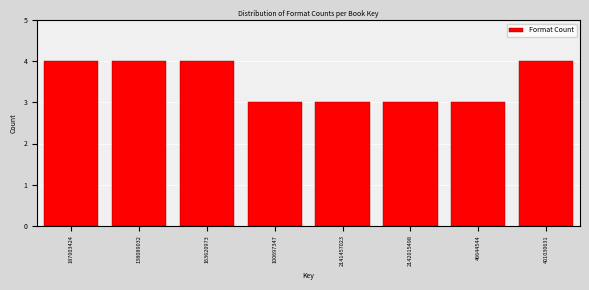

Reading right to left, extract all data points from this chart.

4	3	3	3	3	4	4	4